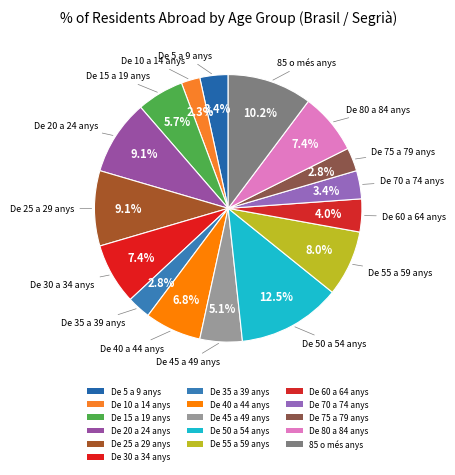

To the nearest percent, what is the average slice percentage?

6%